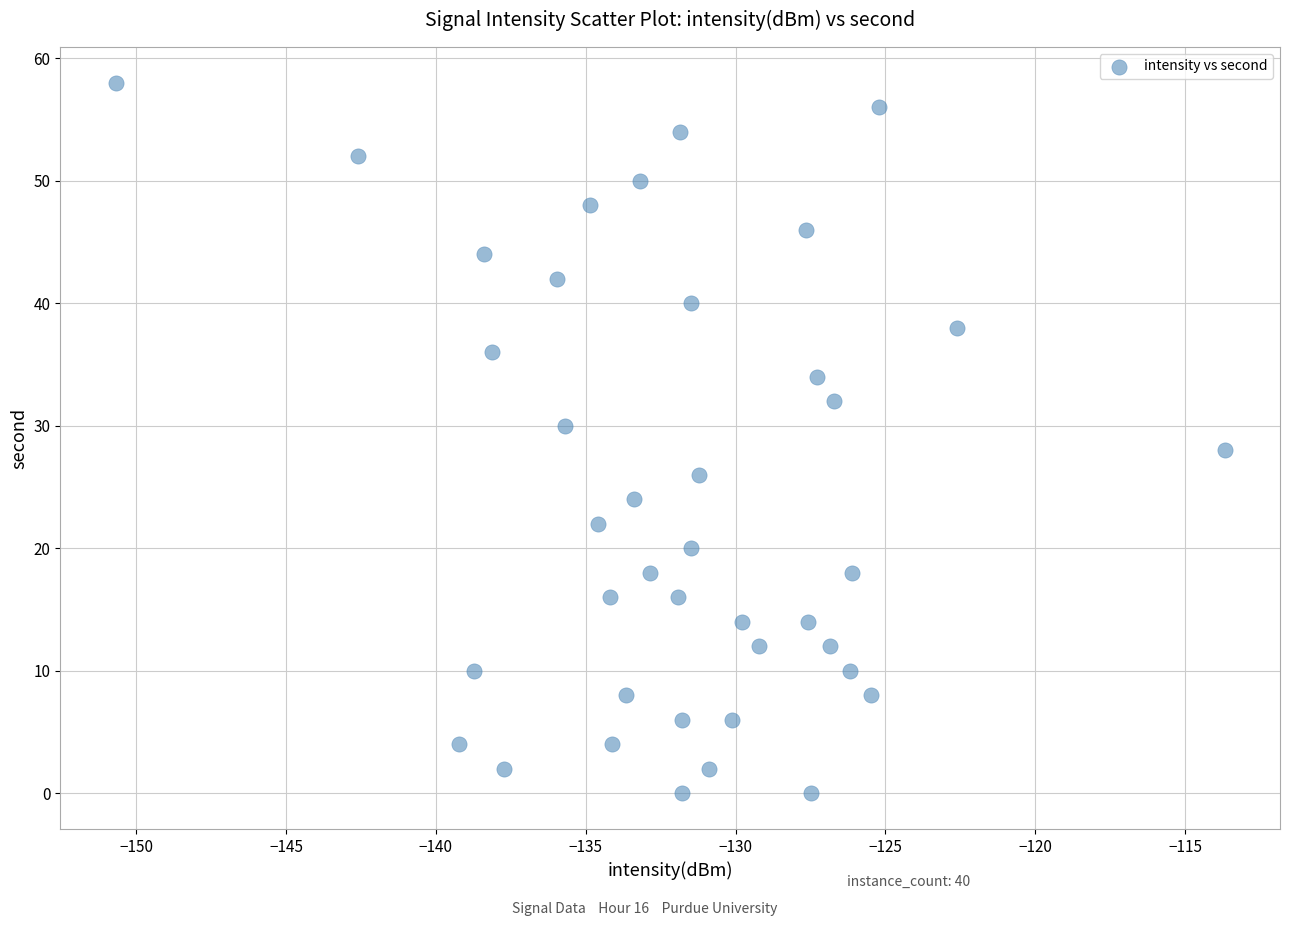

What is the range of Y values (max minus min)?

58